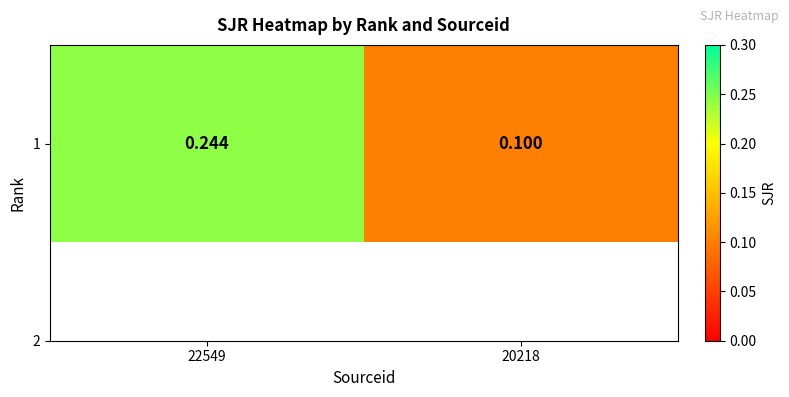

List the labels in order of value, largest first.

22549, 20218